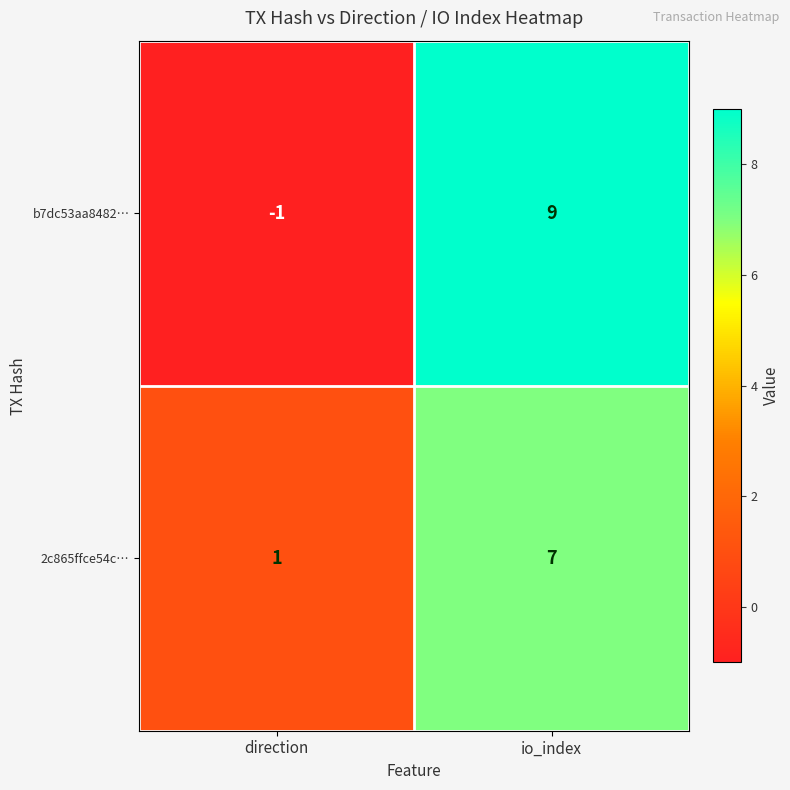

What is the spread (max minus min) of values at io_index?

2